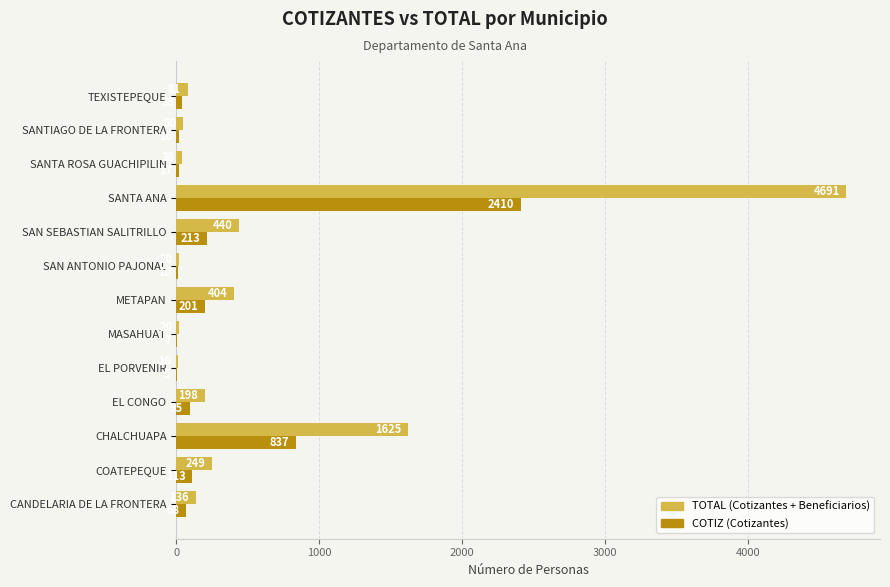

What is the maximum value shown in the chart?

4691